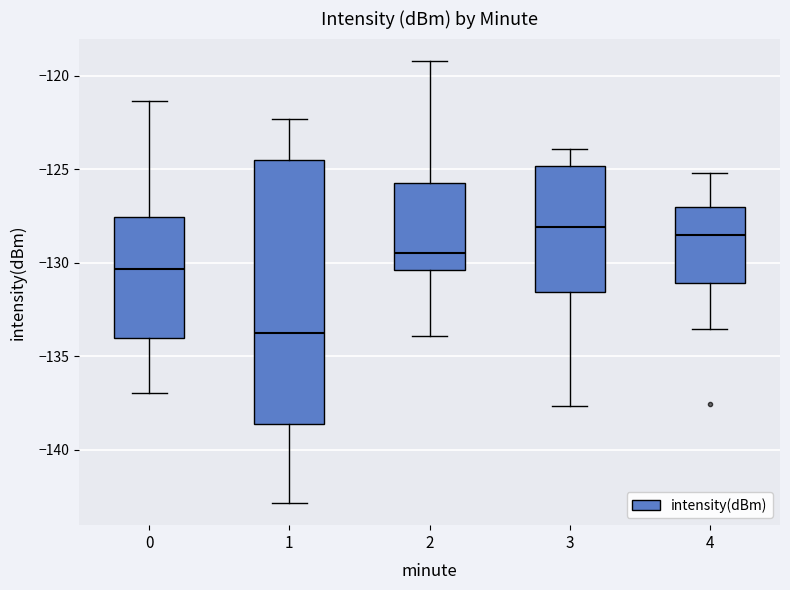

Where does the lower whisker of the box at x = 2 end on the y-axis? The values are not printed on the chart, so give them approximately, as read against the axis.

-134.0